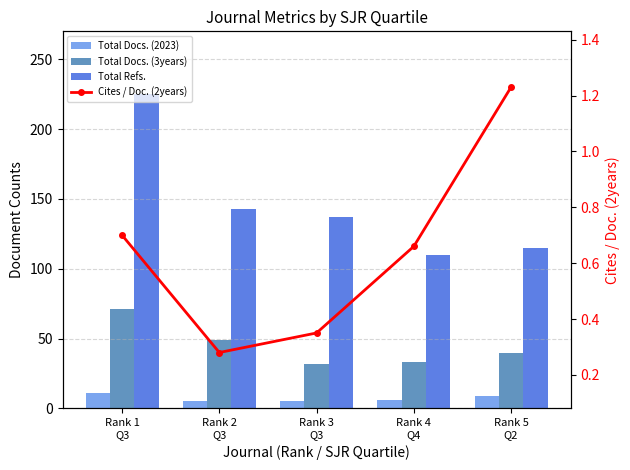

At which label does Total Docs. (3years) reach its peak?

Rank 1
Q3